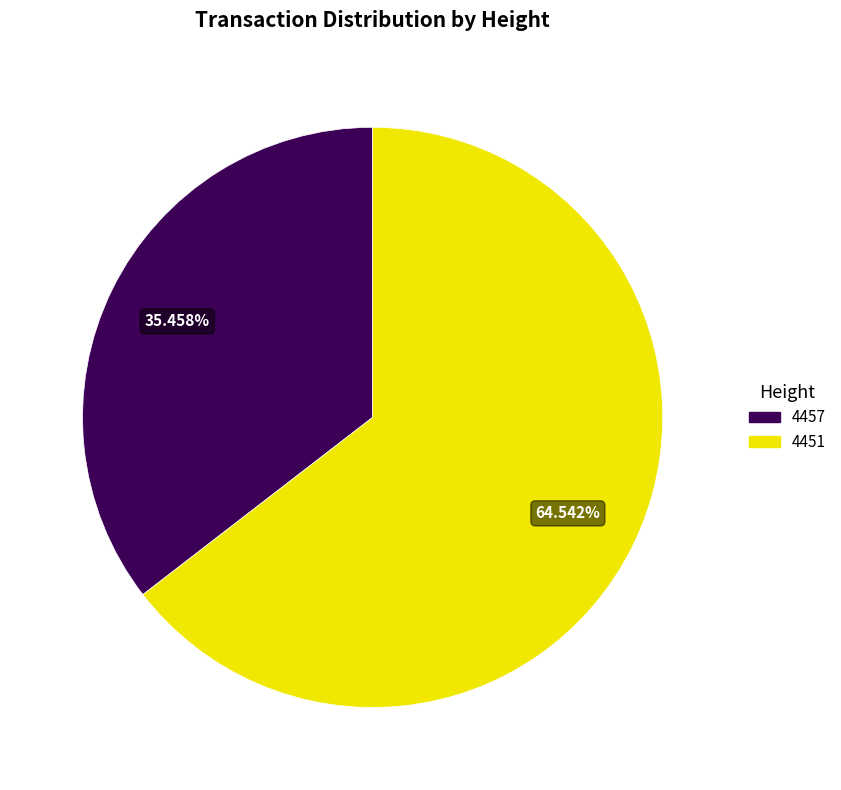

What percentage is the 4457 slice, to the nearest percent?

35%